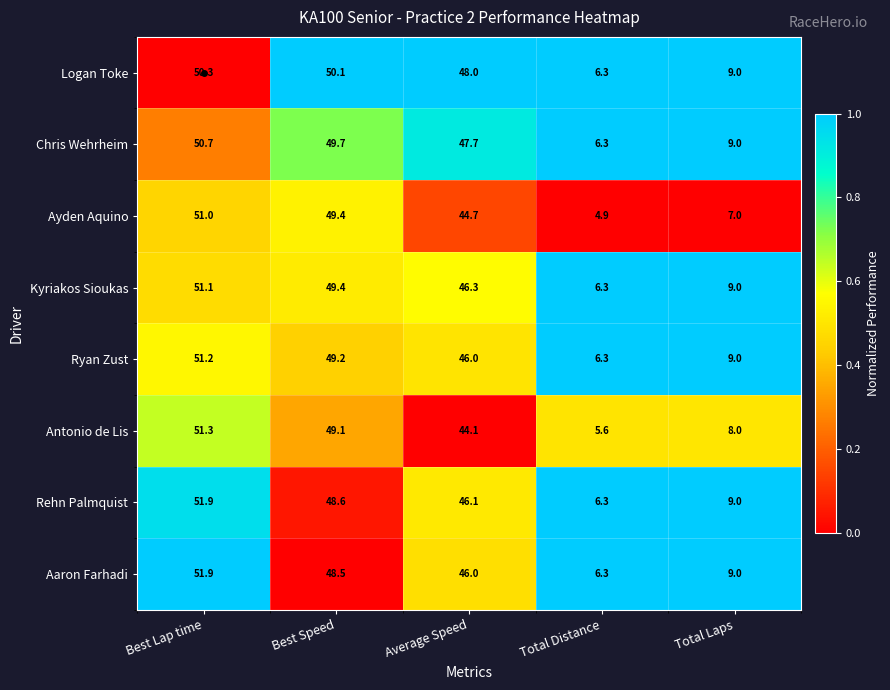

How many distinct data groups are displayed?

8